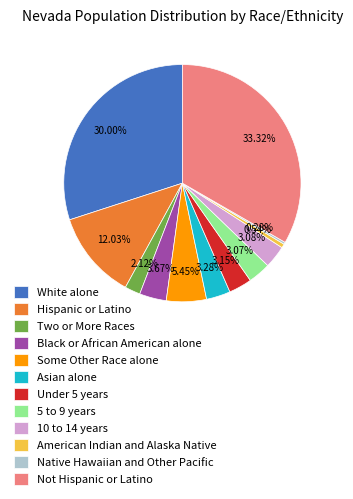

How many slices are in this pie chart?

12